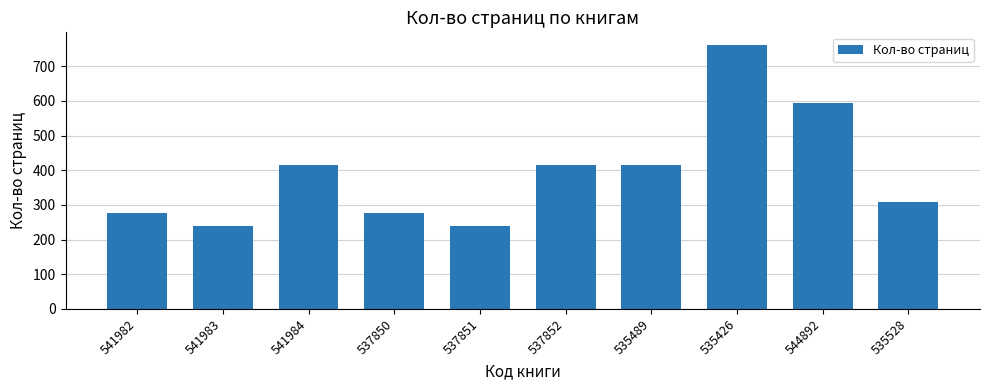

Read the value at 541984, to the nearest 50.

400